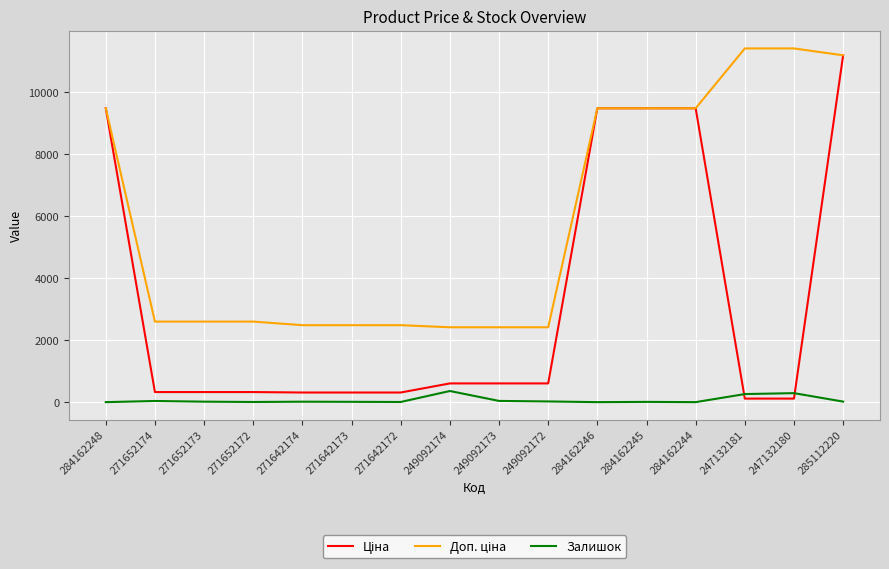

What is the maximum value shown in the chart?

11410.0